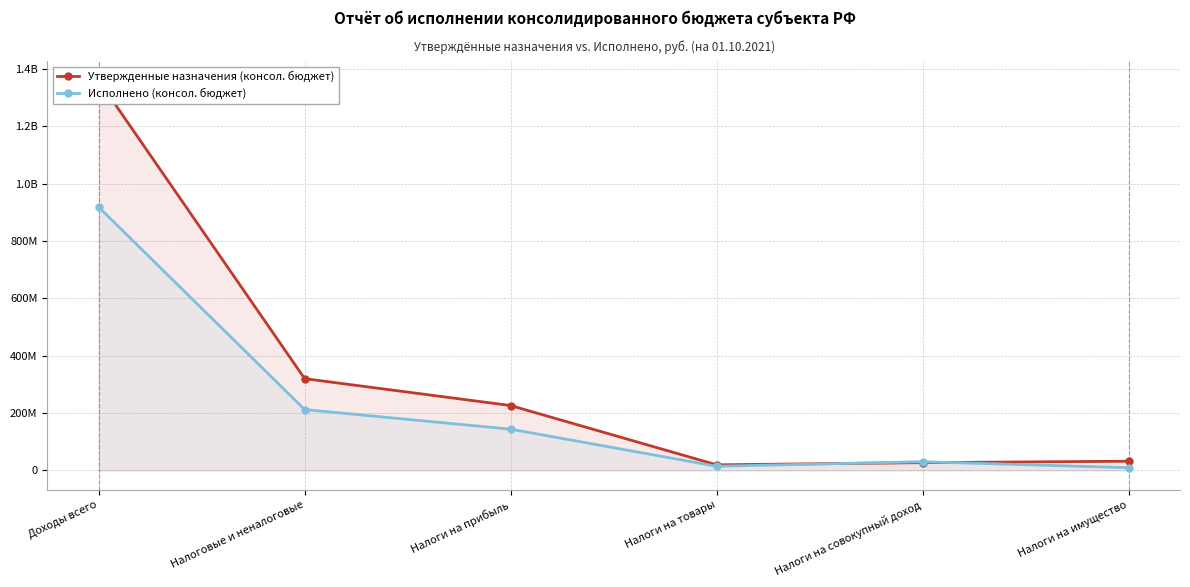

What is the label of the 1st point from the right?

Налоги на имущество